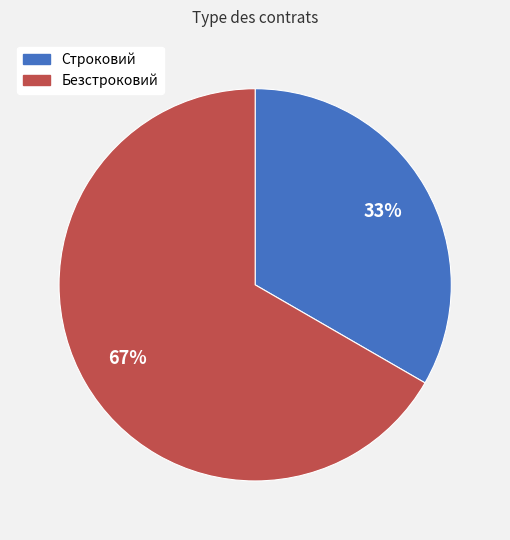

Combined, do Безстроковий and Строковий account for over 50%?

Yes